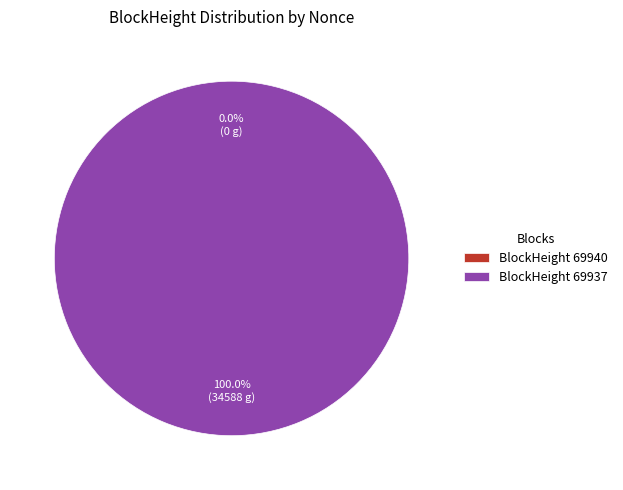

Count the number of slices in the pie.

2